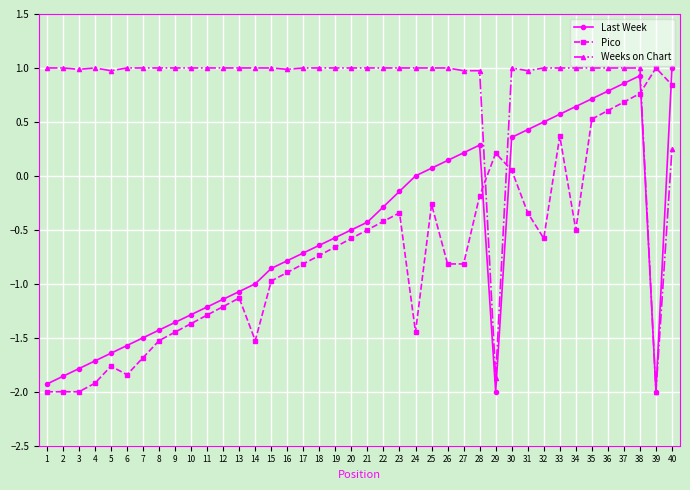

What is the maximum value shown in the chart?

1.0